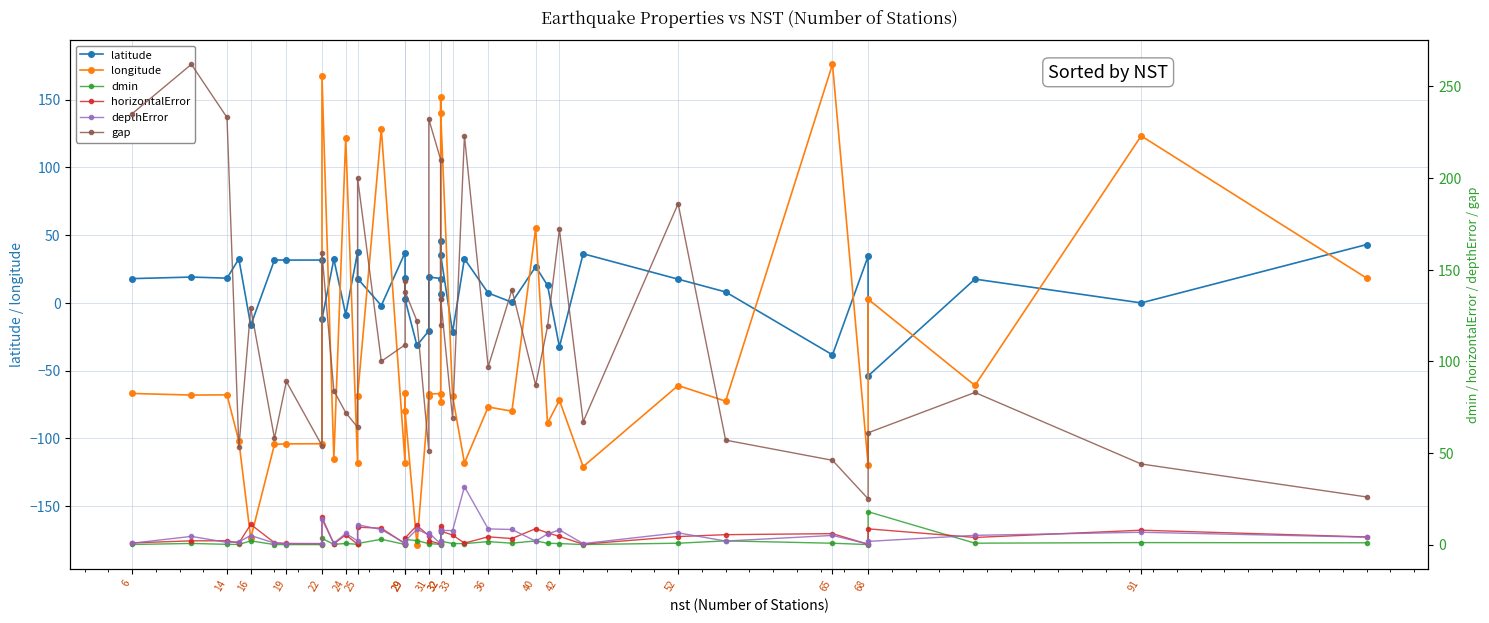

How many values in the gap series are below 109?

20